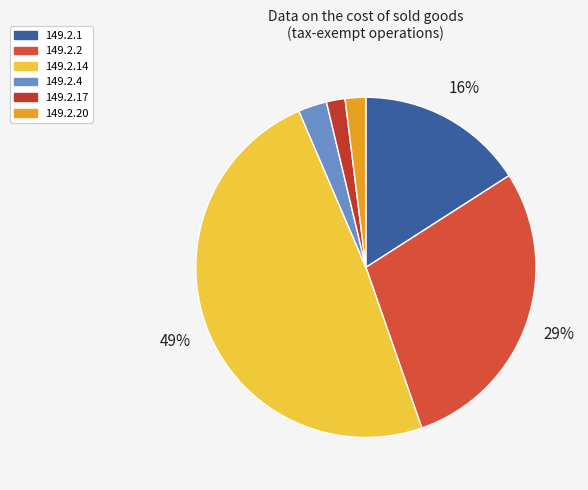

Is it true that 149.2.1 is 31% of the pie?

False